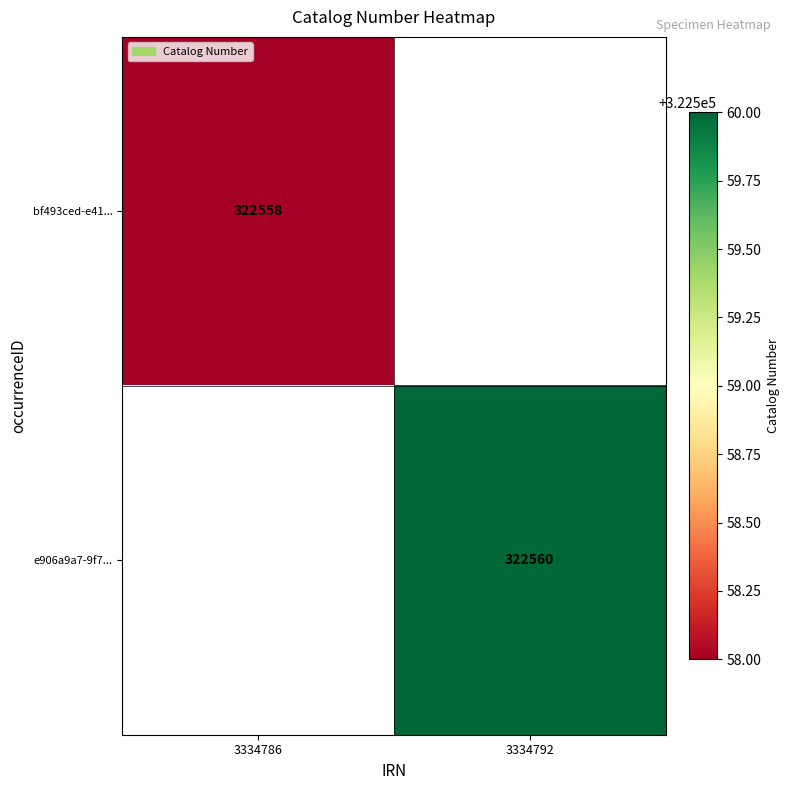

The value of bf493ced-e41... at 3334786 is 563866. True or false?

False